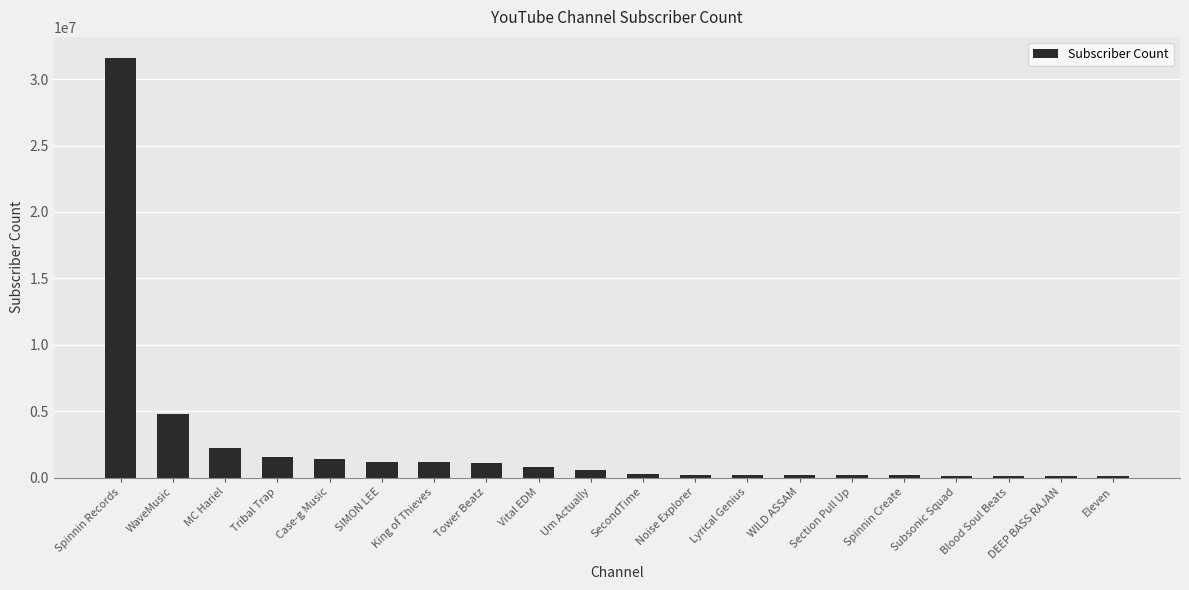

At which category does the chart reach its peak across all series?

Spinnin Records